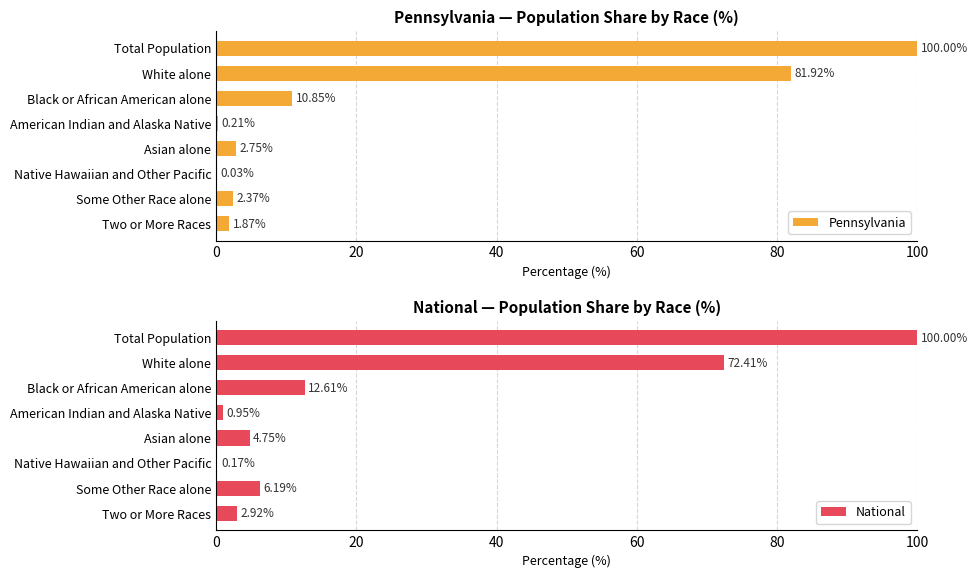

At which label is Pennsylvania closest to 50?

White alone